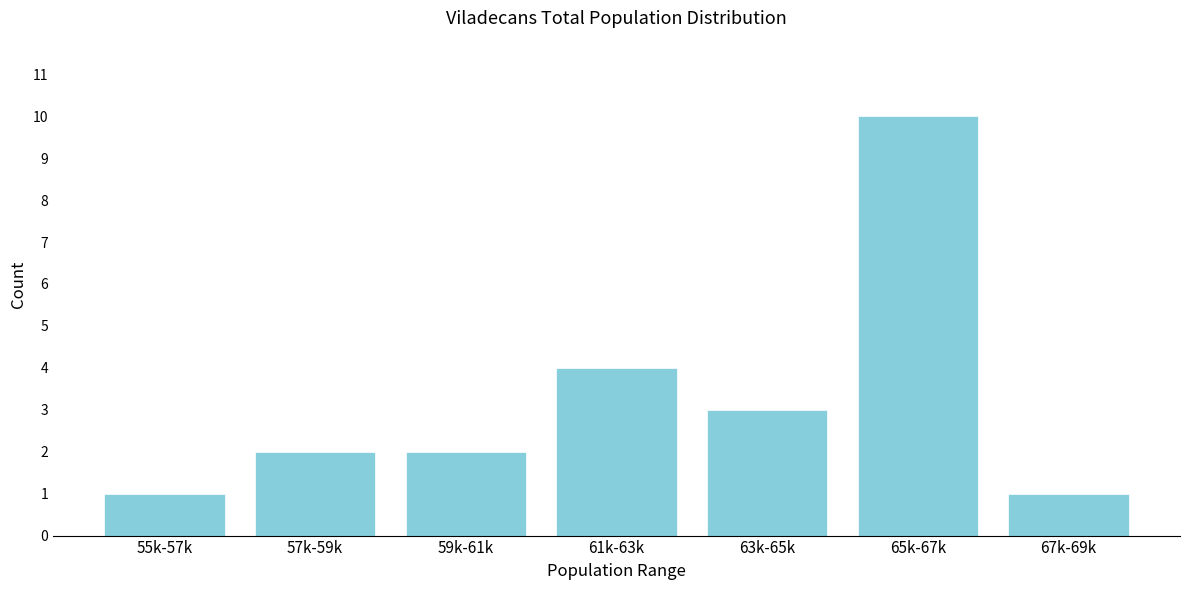

Reading left to right, list all the values displayed in this chart.

55k-57k=1	57k-59k=2	59k-61k=2	61k-63k=4	63k-65k=3	65k-67k=10	67k-69k=1